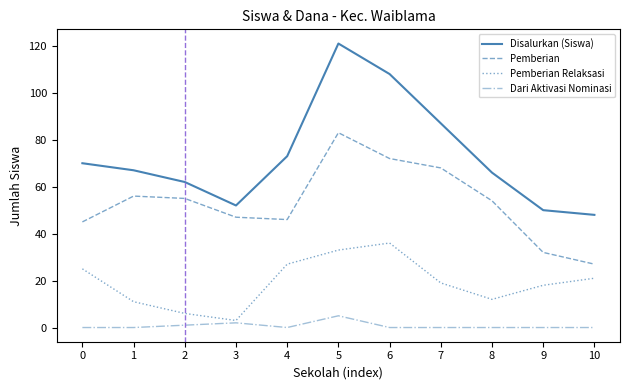

How many lines are shown in the chart?

4